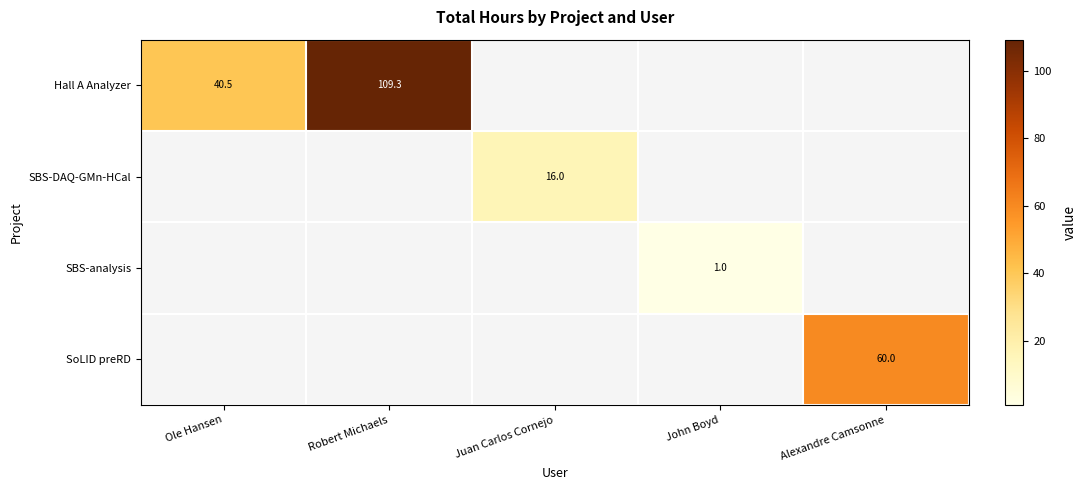

The value of Hall A Analyzer at Ole Hansen is 54.7. True or false?

False